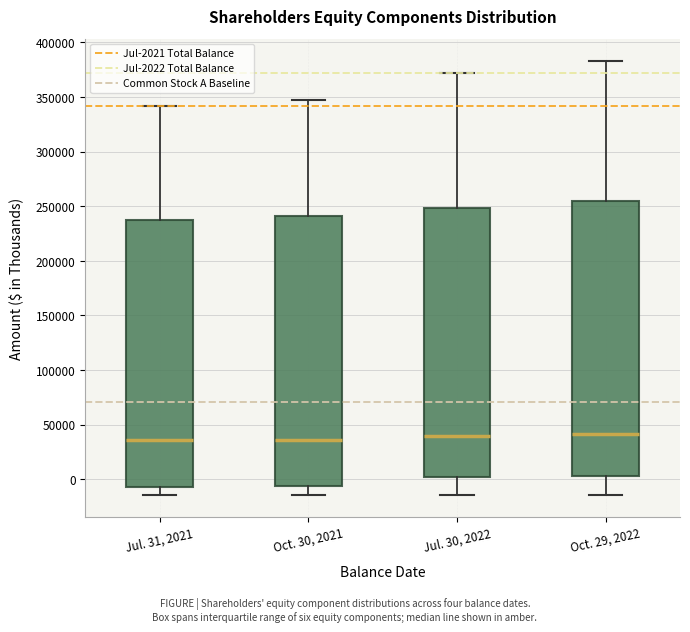

Reading left to right, read every box against the y-axis: the position of its median line, the range the box covers, and the ends of its whiskers. The values are not printed on the chart, so give them approximately, as read against the axis.

Jul. 31, 2021: median 35000, box -5000 to 240000, whiskers -15000 to 340000
Oct. 30, 2021: median 35000, box -5000 to 240000, whiskers -15000 to 345000
Jul. 30, 2022: median 40000, box 0 to 250000, whiskers -15000 to 370000
Oct. 29, 2022: median 40000, box 5000 to 255000, whiskers -15000 to 385000